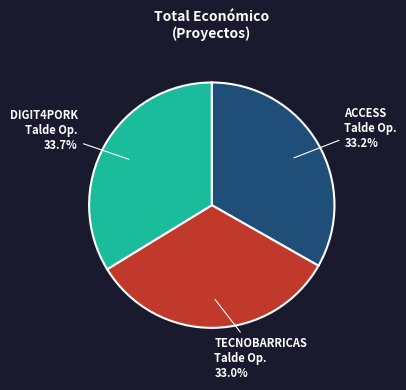

Count the number of slices in the pie.

3